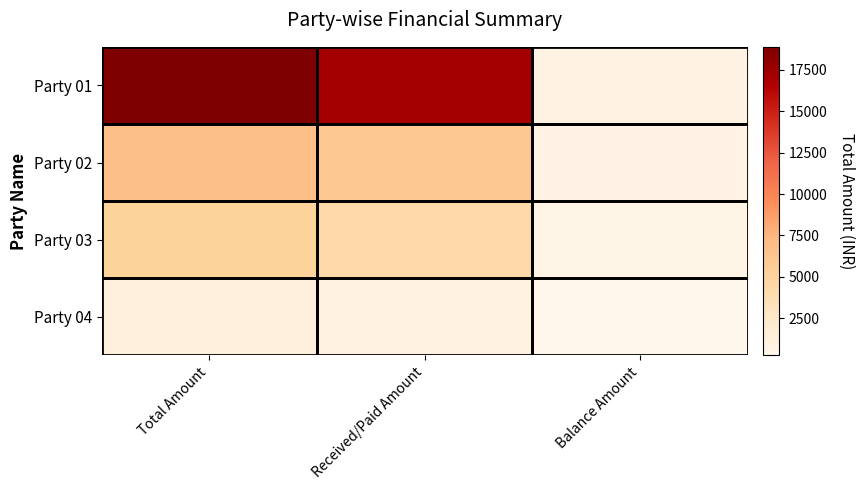

Reading left to right, list all the values displayed in this chart.

Party 01: Total Amount=18890	Received/Paid Amount=17190	Balance Amount=900
Party 02: Total Amount=6811	Received/Paid Amount=6011	Balance Amount=800
Party 03: Total Amount=5000	Received/Paid Amount=4400	Balance Amount=600
Party 04: Total Amount=1250	Received/Paid Amount=1000	Balance Amount=250